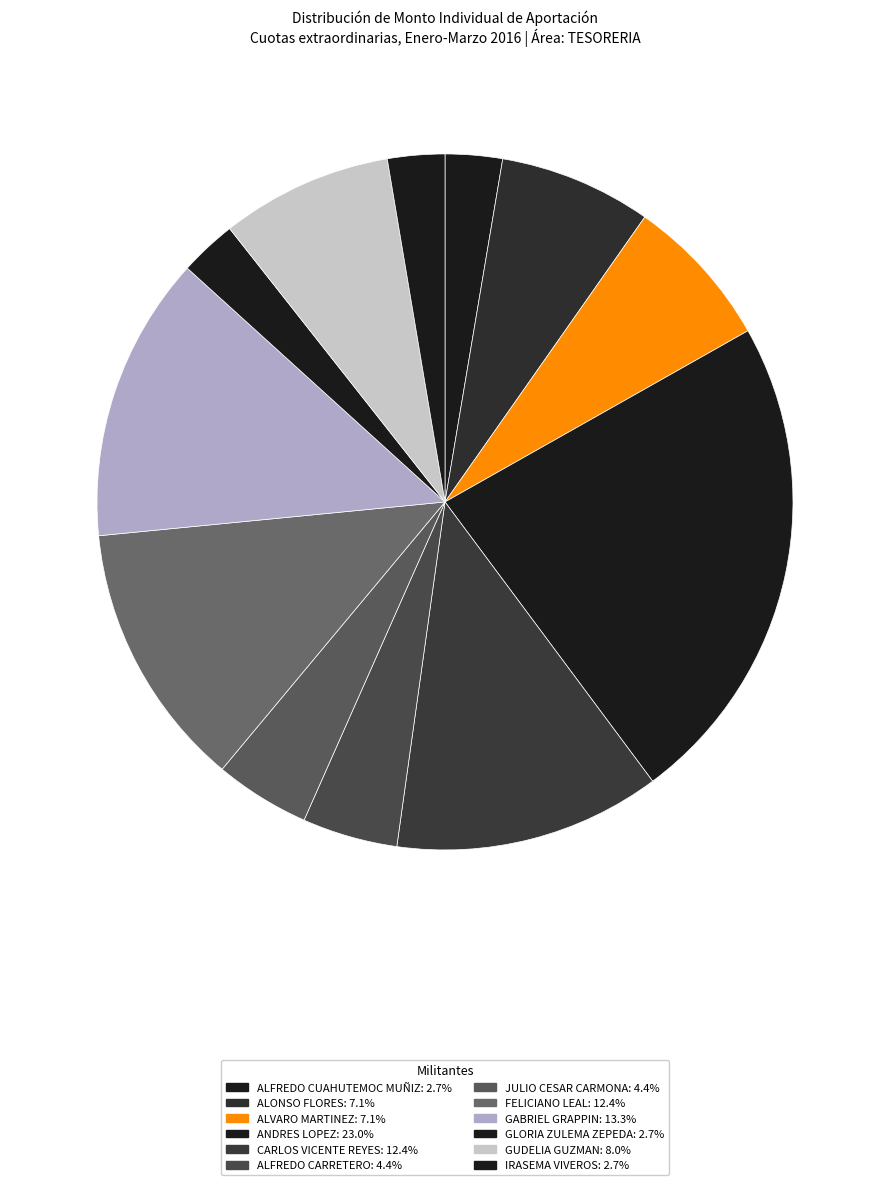

Is there a majority slice in this chart?

No